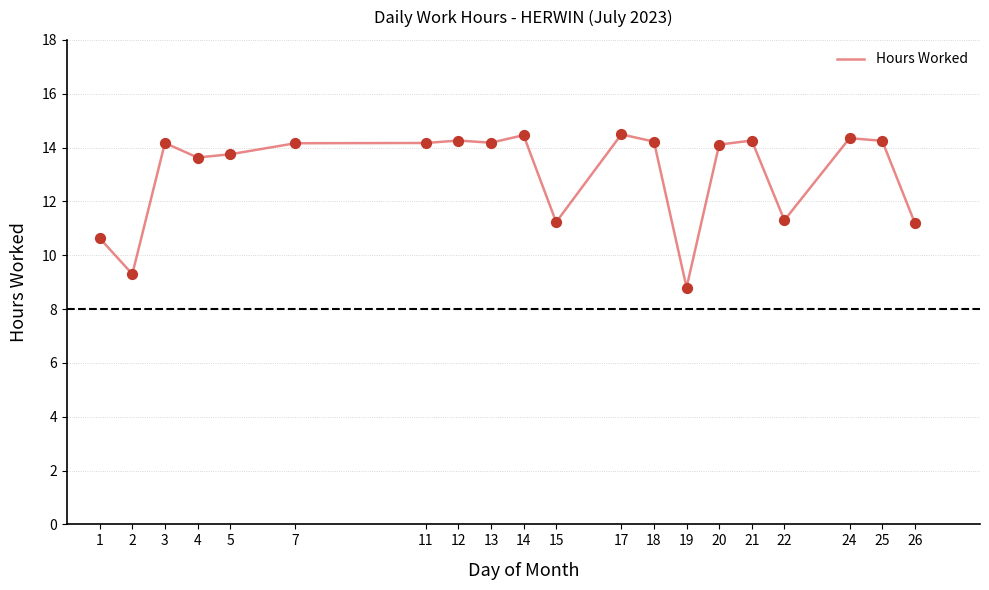

Approximately how many times larger is the value at 14 compared to 15?

1.3